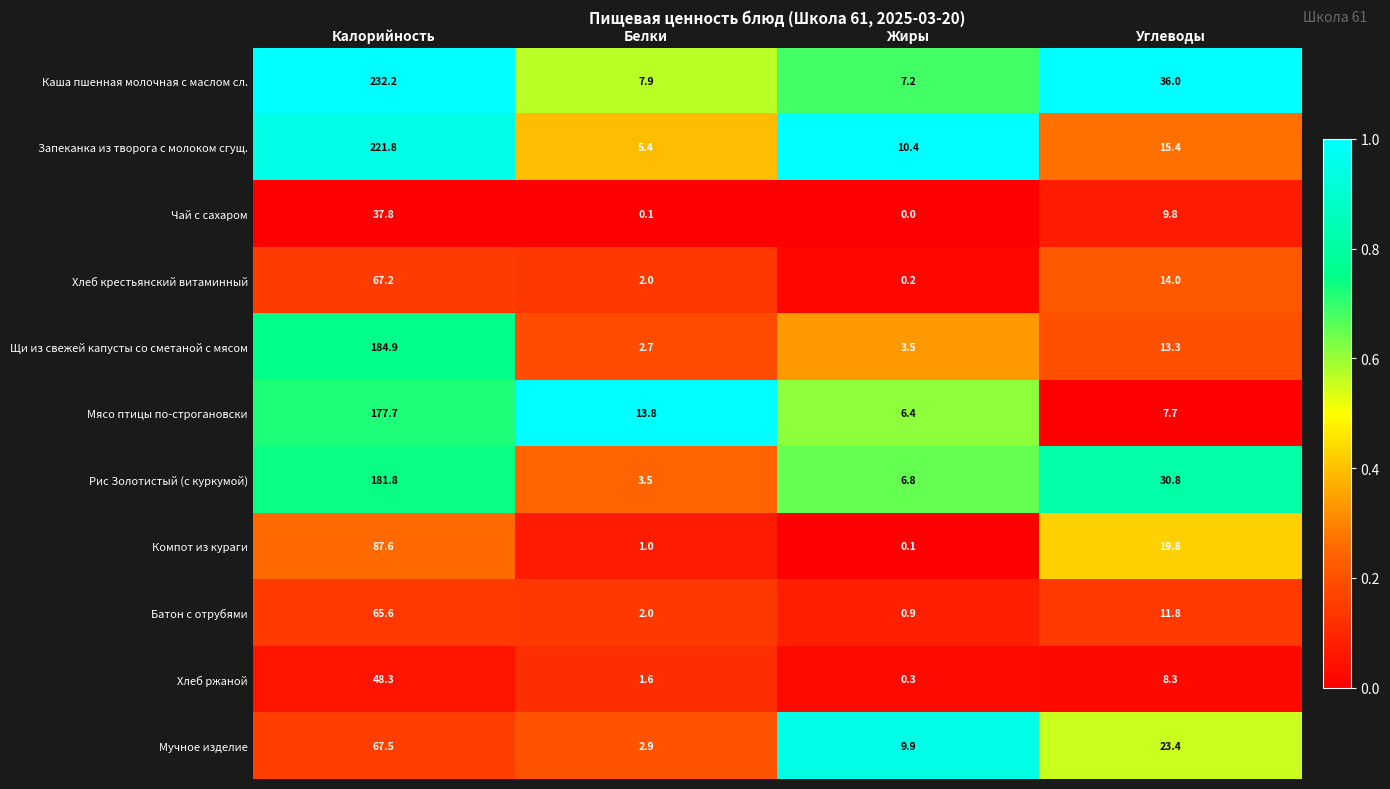

At how many categories does at least one series exceed 0?

4